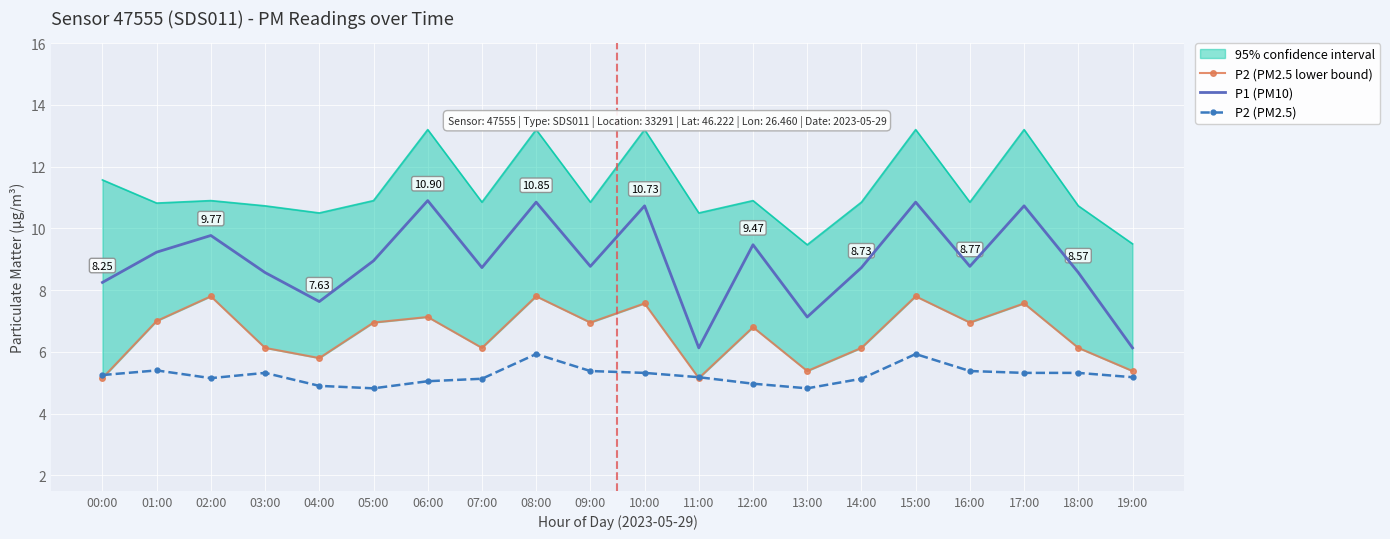

Is it true that P1 (PM10) equals 13.6 at 04:00?

False